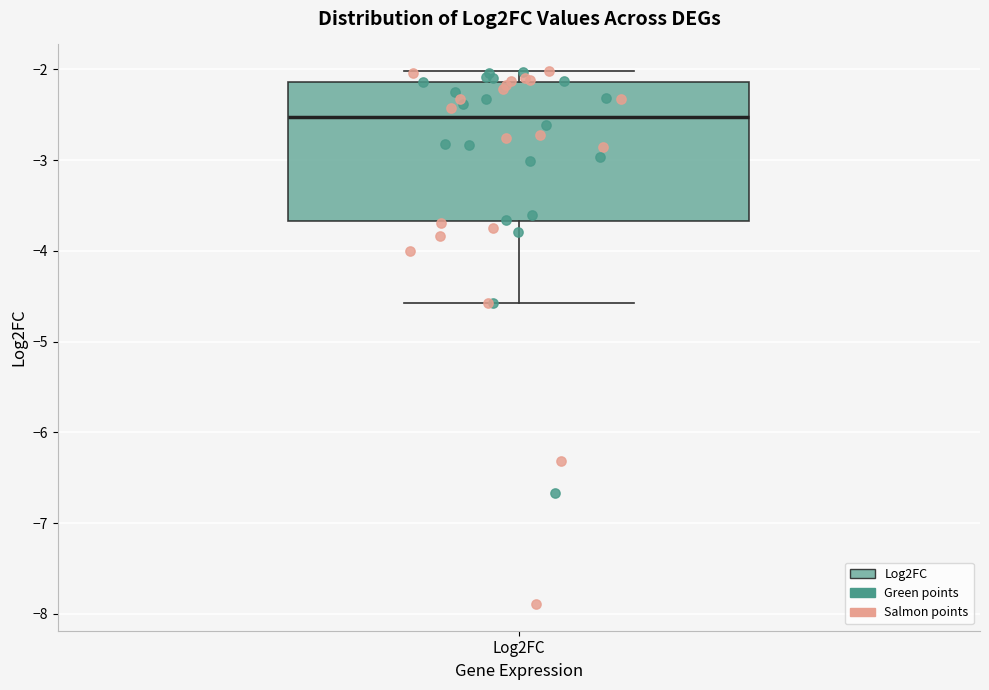

Transcribe this box plot: give where the median line is, the range the box spans, and where the two whiskers end, as read against the y-axis. The values are not printed on the chart, so give them approximately, as read against the axis.

median -2.5, box -3.7 to -2.1, whiskers -4.6 to -2.0